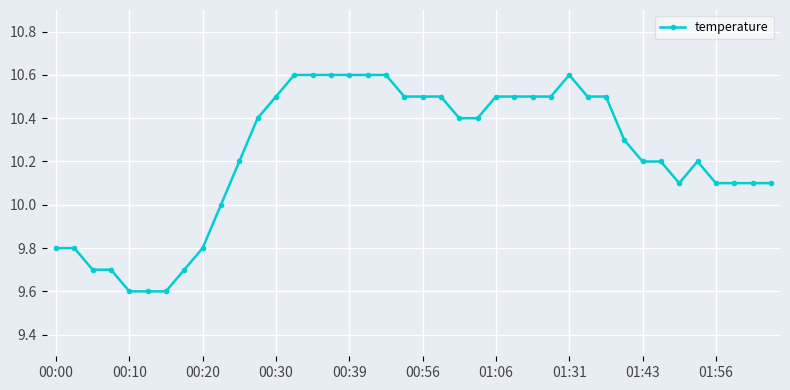

True or false: the data has more than 0 interior local peaks.

True